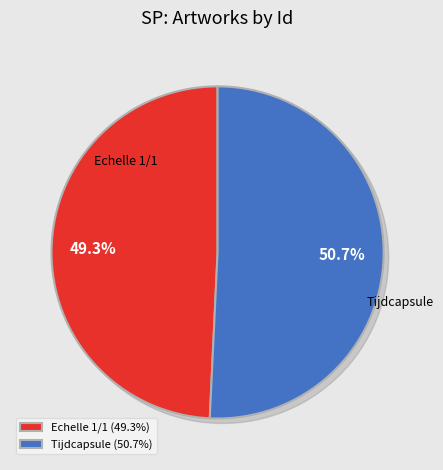

Is Tijdcapsule the majority of the pie?

Yes